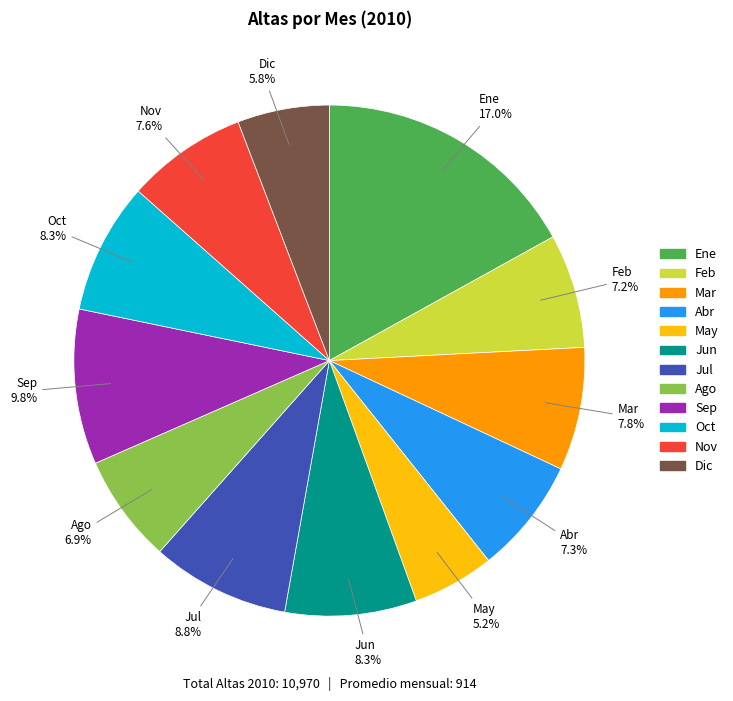

What is the largest slice in the pie chart?

Ene